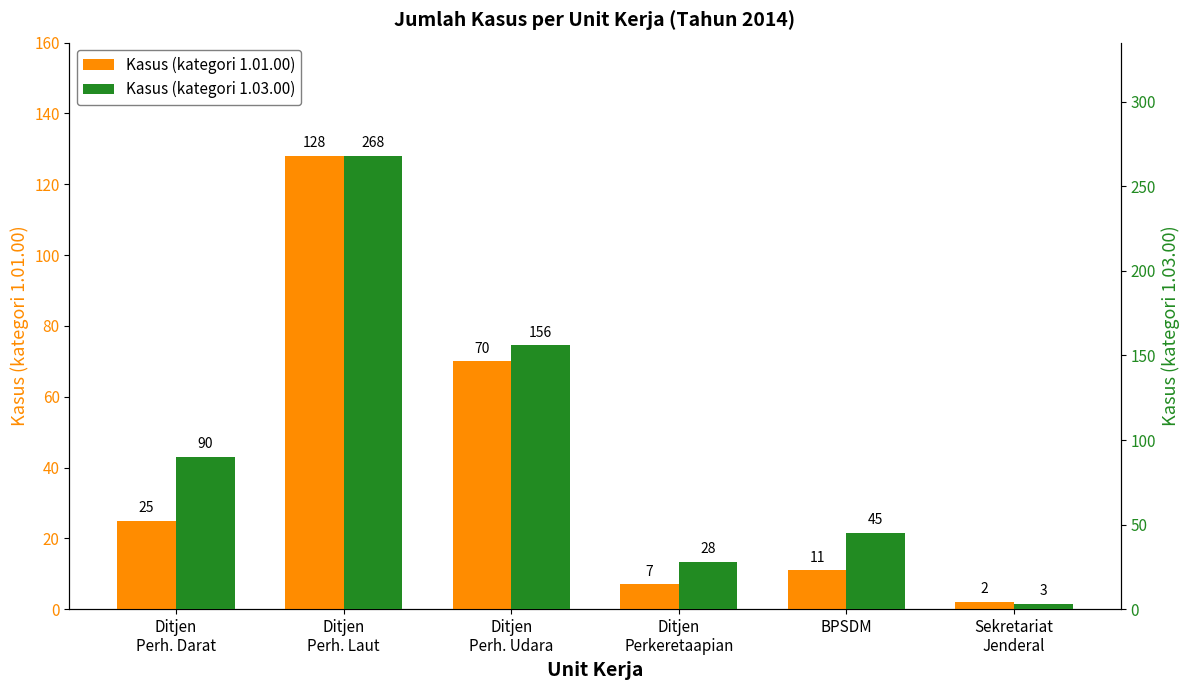

At which category is the sum across all series the highest?

Ditjen
Perh. Laut